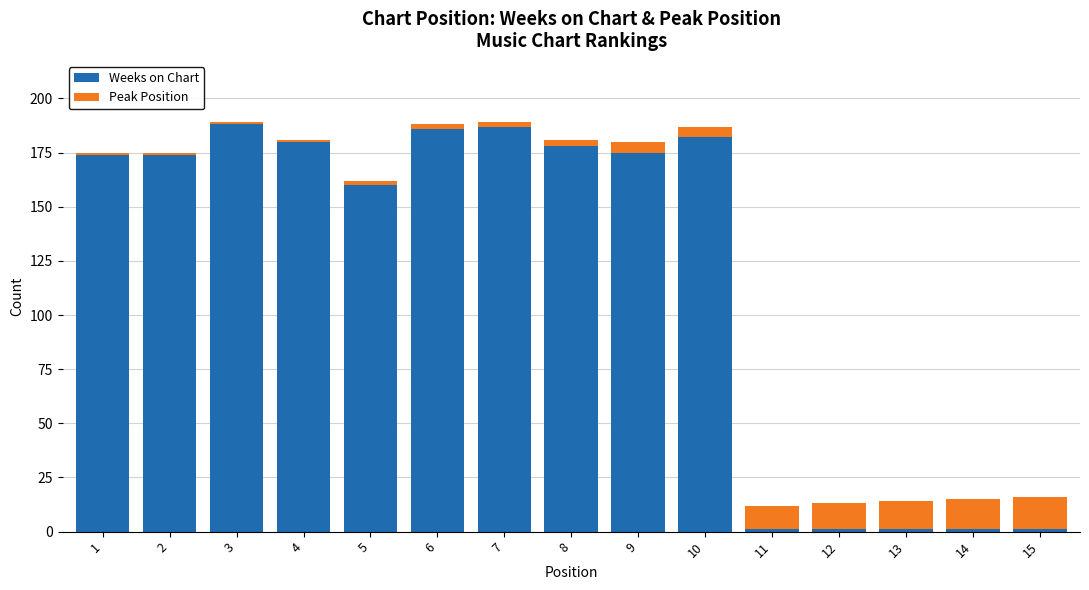

What is the difference between the maximum and minimum values in the Weeks on Chart series?

187